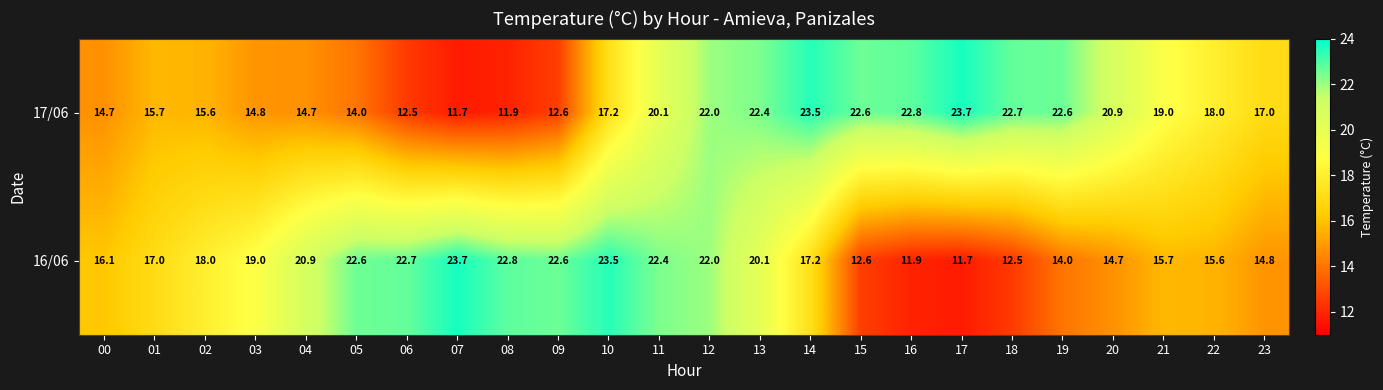

Is the value of 16/06 at 02 greater than the value of 17/06 at 20?

No